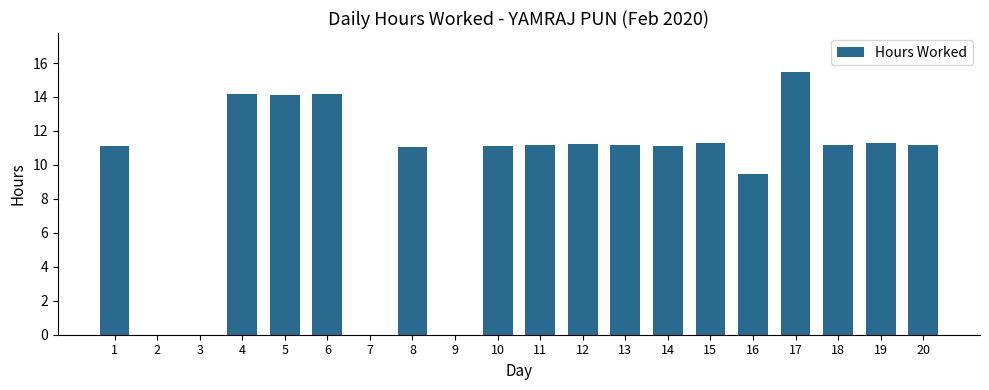

Is it true that the value at 8 is 11.0?

True